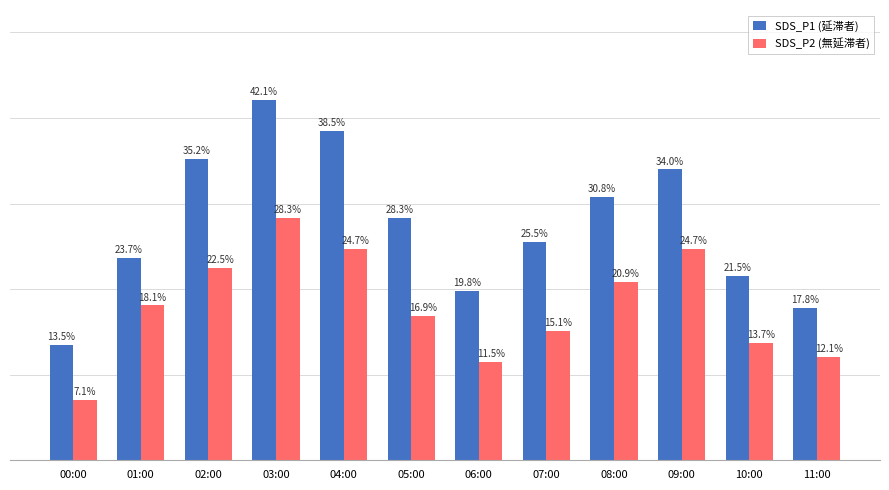

List the series in order of their peak value, lowest first.

SDS_P2 (無延滞者), SDS_P1 (延滞者)